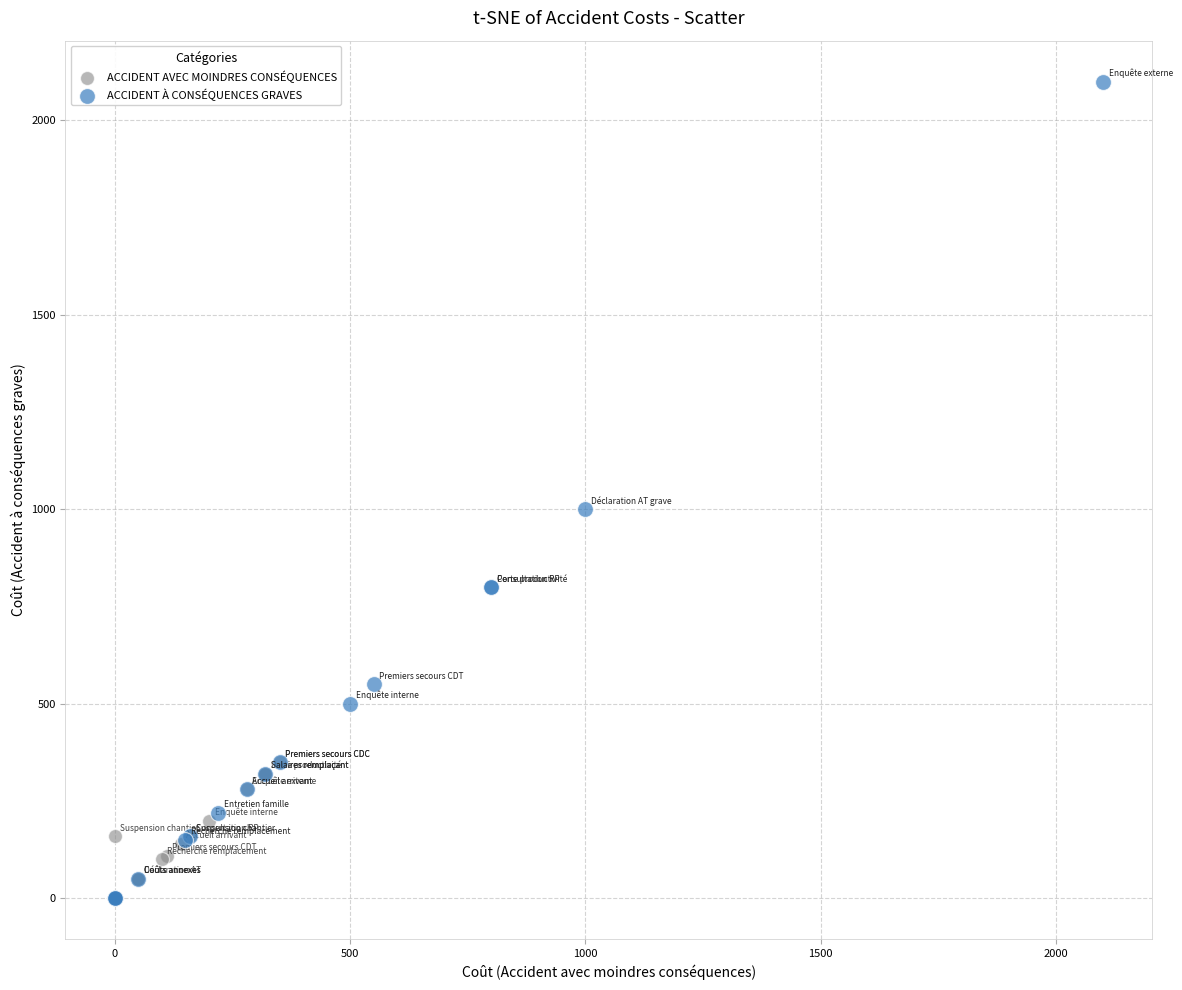

Which series has the widest spread of Y values?

ACCIDENT À CONSÉQUENCES GRAVES